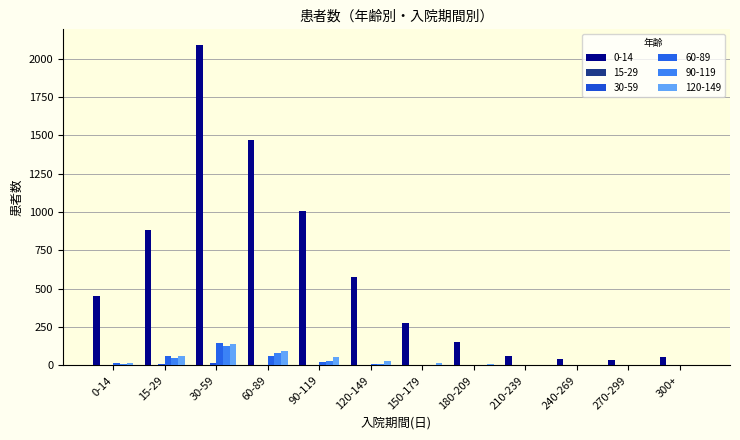

Rank the categories by 0-14 value from highest to lowest.

30-59, 60-89, 90-119, 15-29, 120-149, 0-14, 150-179, 180-209, 210-239, 300+, 240-269, 270-299